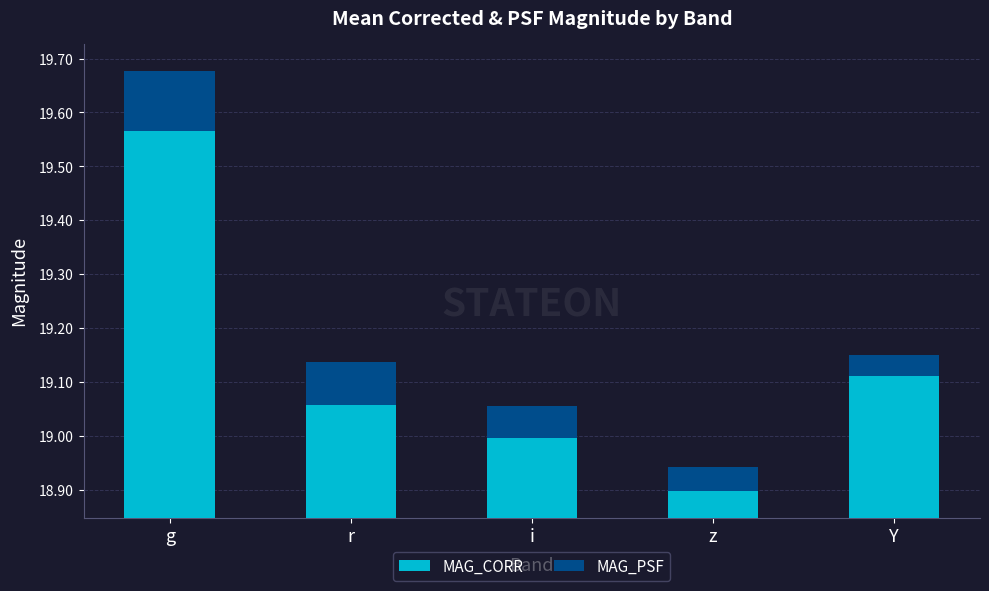

List the labels in order of MAG_PSF value, smallest first.

Y, z, i, r, g